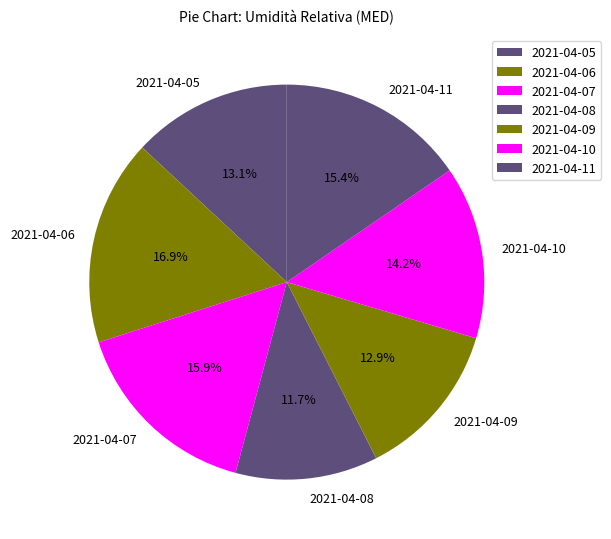

To the nearest percent, what percentage of the pie is 2021-04-09?

13%